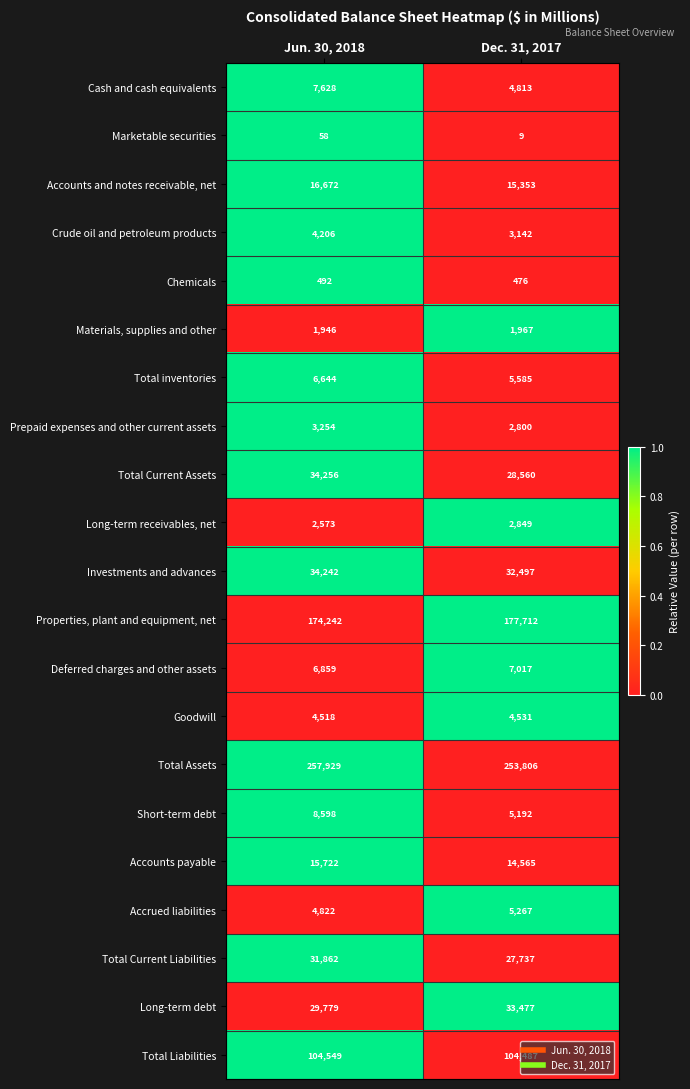

Rank the categories by Cash and cash equivalents value from lowest to highest.

Dec. 31, 2017, Jun. 30, 2018